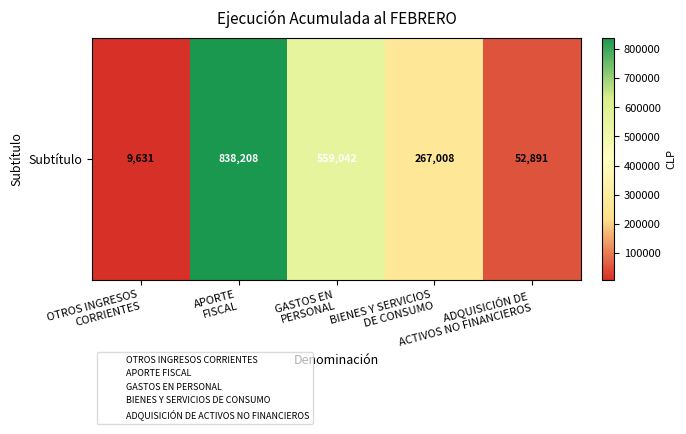

True or false: the data shows 9631 at OTROS INGRESOS
CORRIENTES.

True